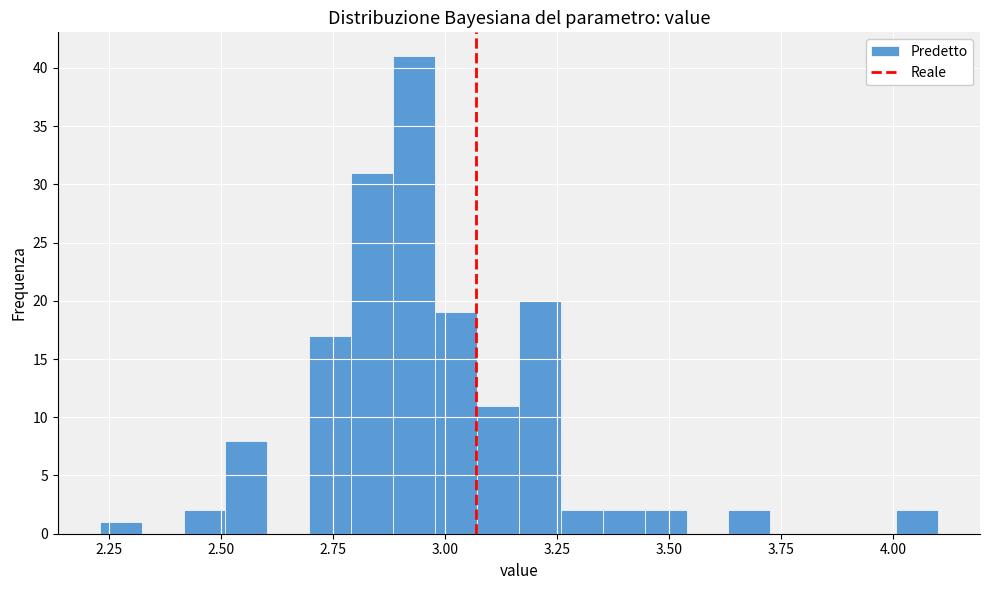

Read against the x-axis, roughly where is the centre of the tallest bar?

2.95